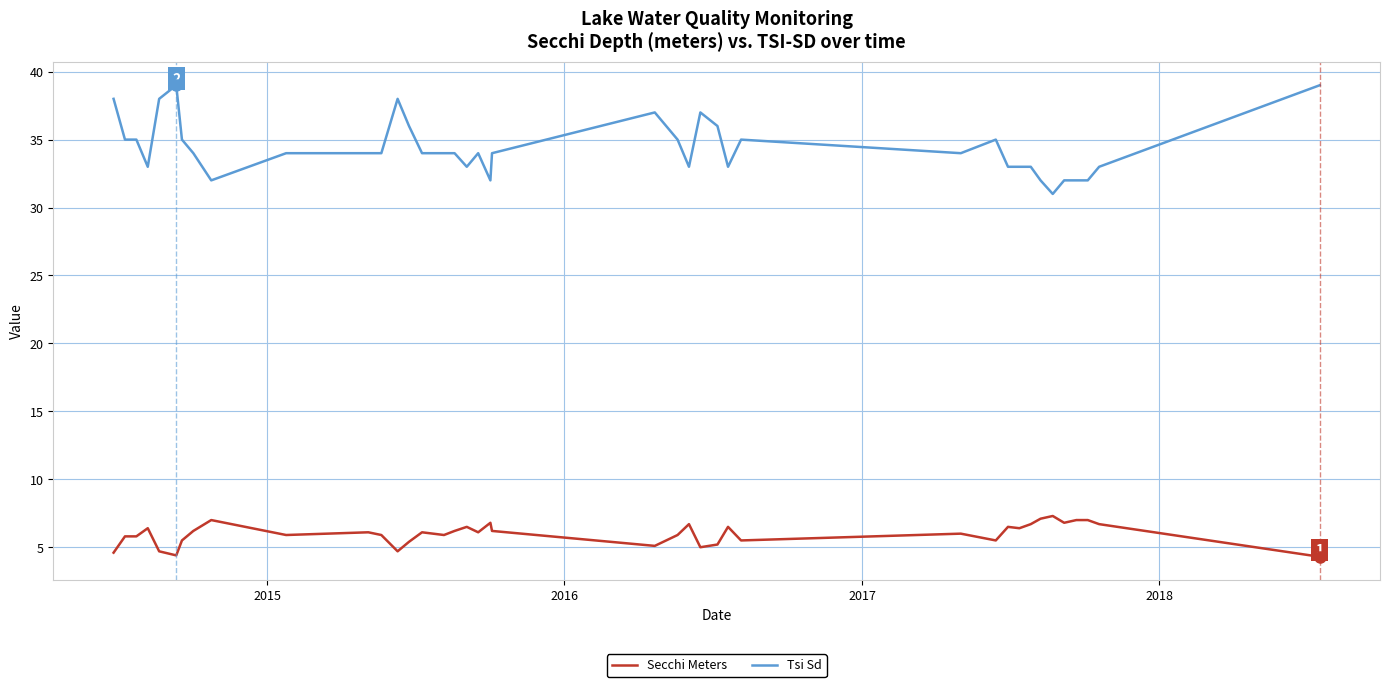

What is the difference between the maximum and minimum values in the Secchi Meters series?

3.0